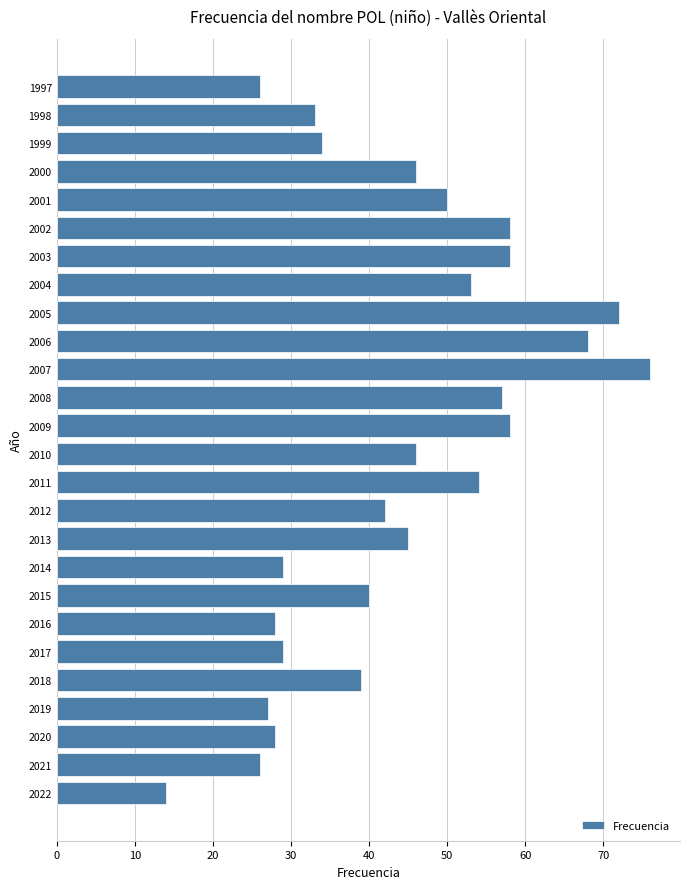

Between 2020 and 1998, which is larger?

1998